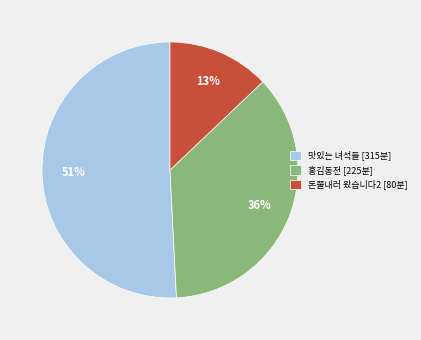

Do 돈쭐내러 왔습니다2 [80분] and 홍김동전 [225분] together represent more than half of the pie?

No